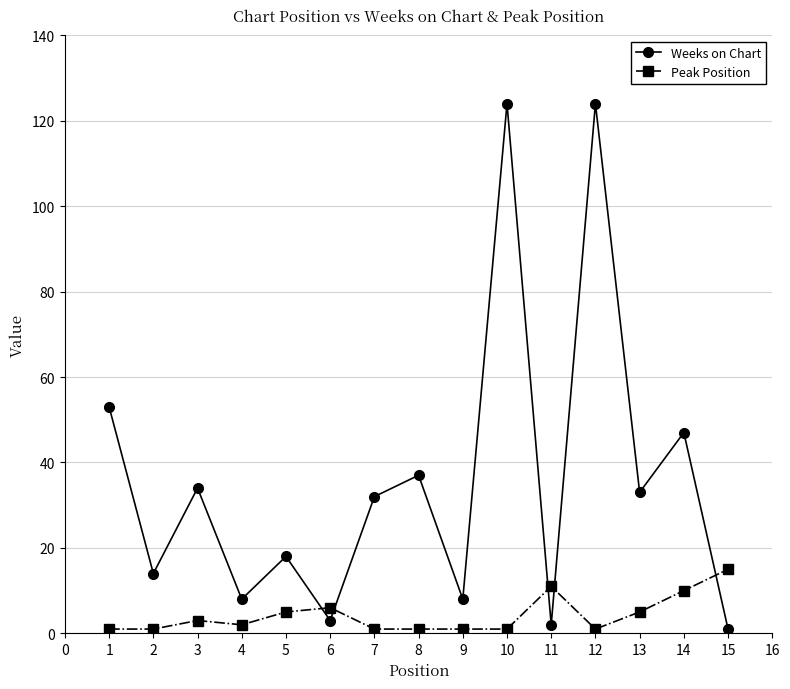

Which series has the largest range (max minus min)?

Weeks on Chart